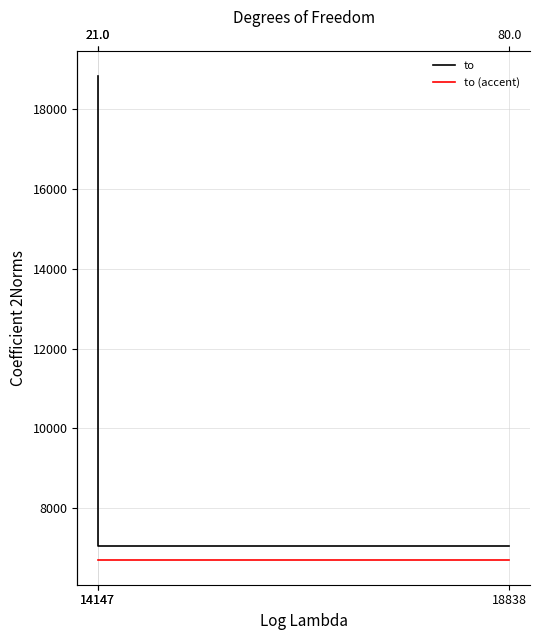

What is the smallest value displayed?

7047